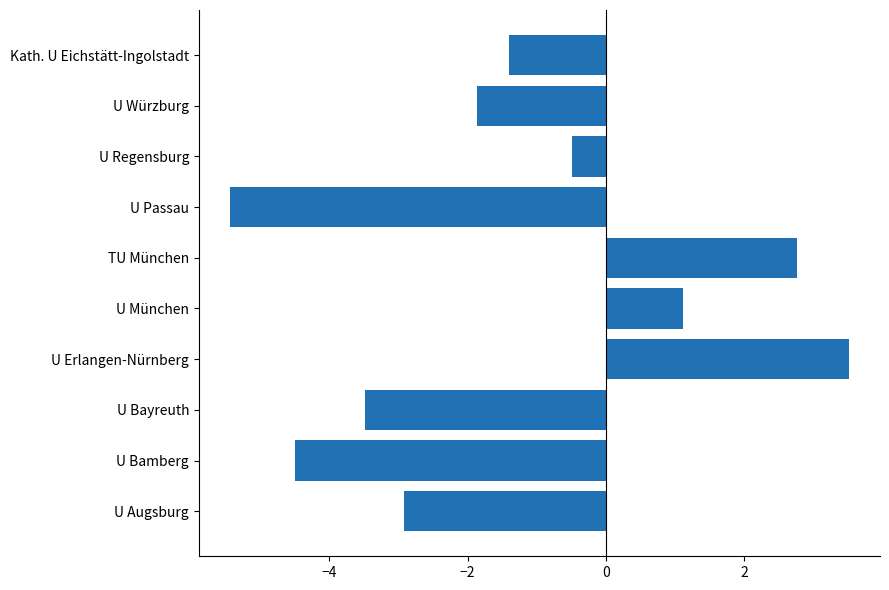

How many negative values are there?

7